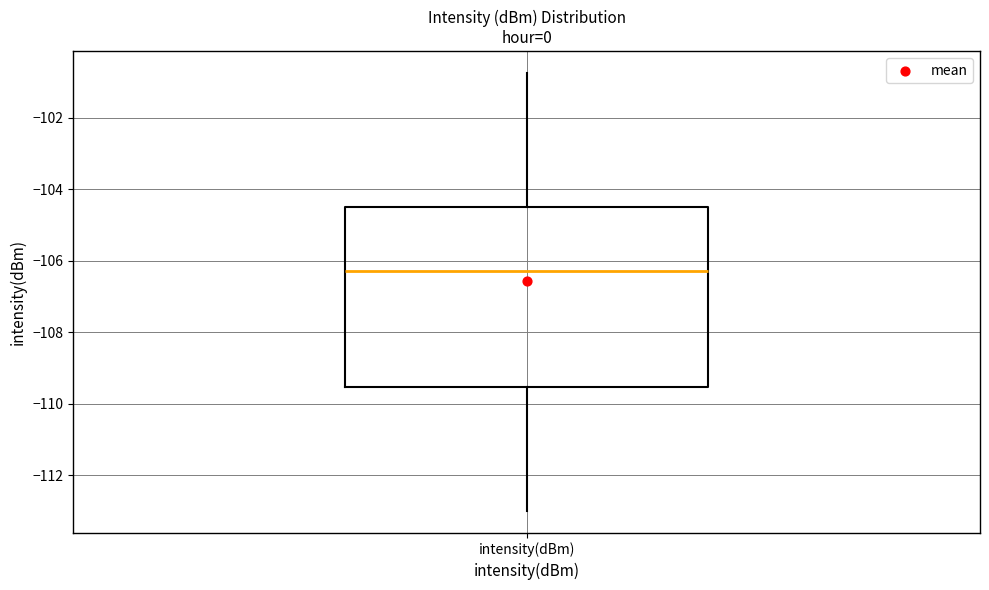

Where does the upper whisker of the box for intensity(dBm) end on the y-axis? The values are not printed on the chart, so give them approximately, as read against the axis.

-100.8